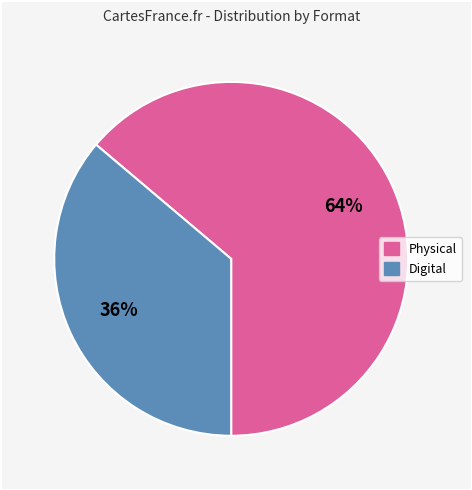

To the nearest percent, what is the difference between the largest and smallest slice percentages?

28%